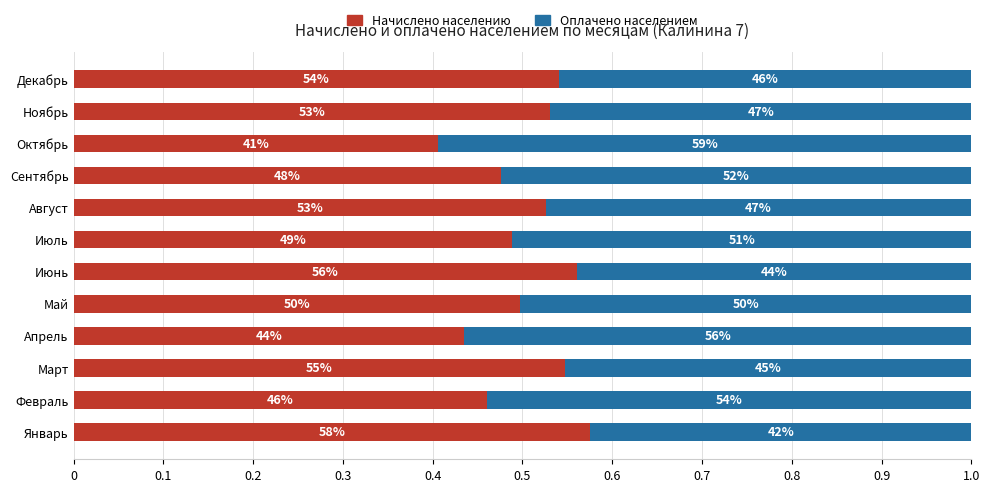

What are all the series names shown in the legend?

Начислено населению, Оплачено населением